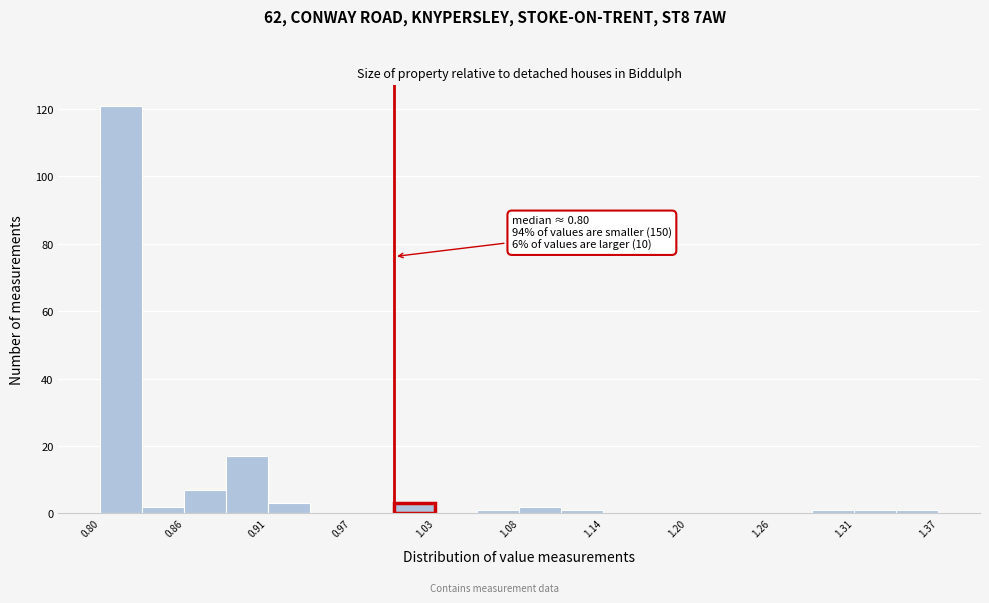

Read against the x-axis, roughly where is the centre of the tallest bar?

0.81